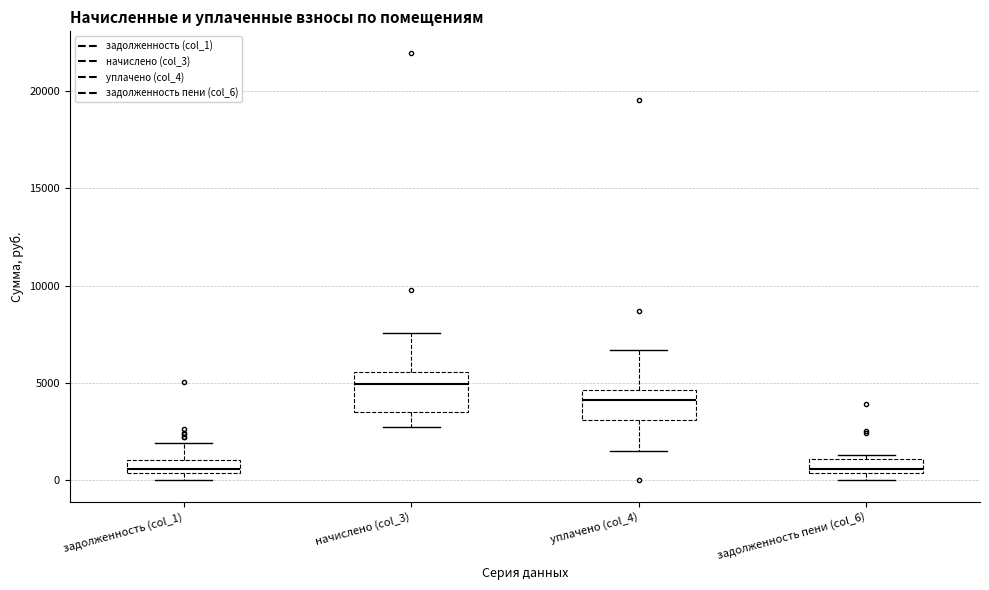

Which box is the tallest, from its lower edge to its upper edge?

начислено (col_3)